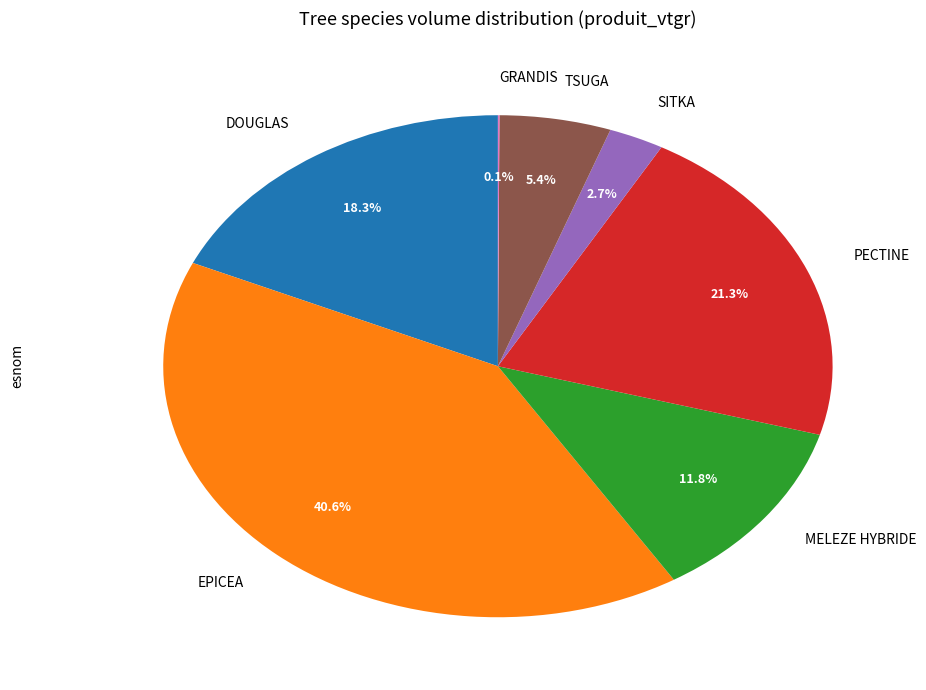

Is there a majority slice in this chart?

No